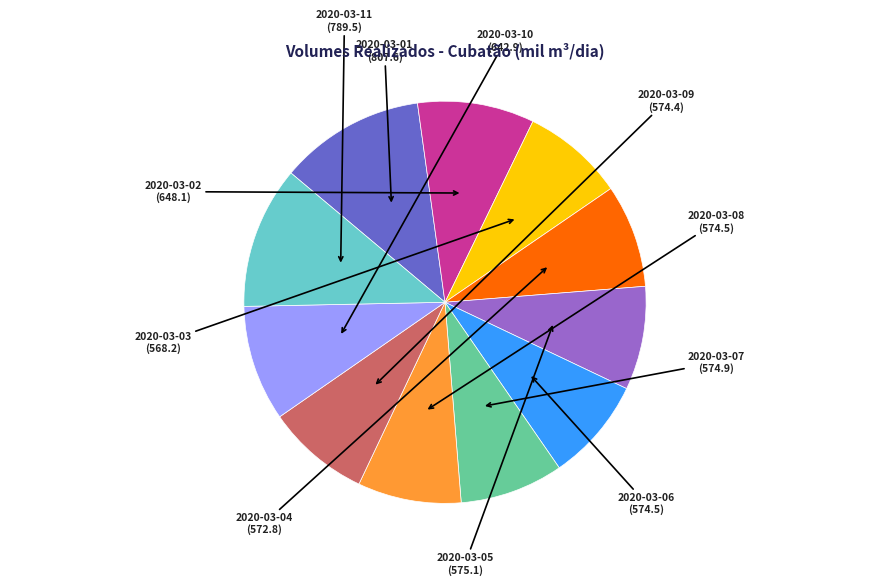

How many slices are in this pie chart?

11